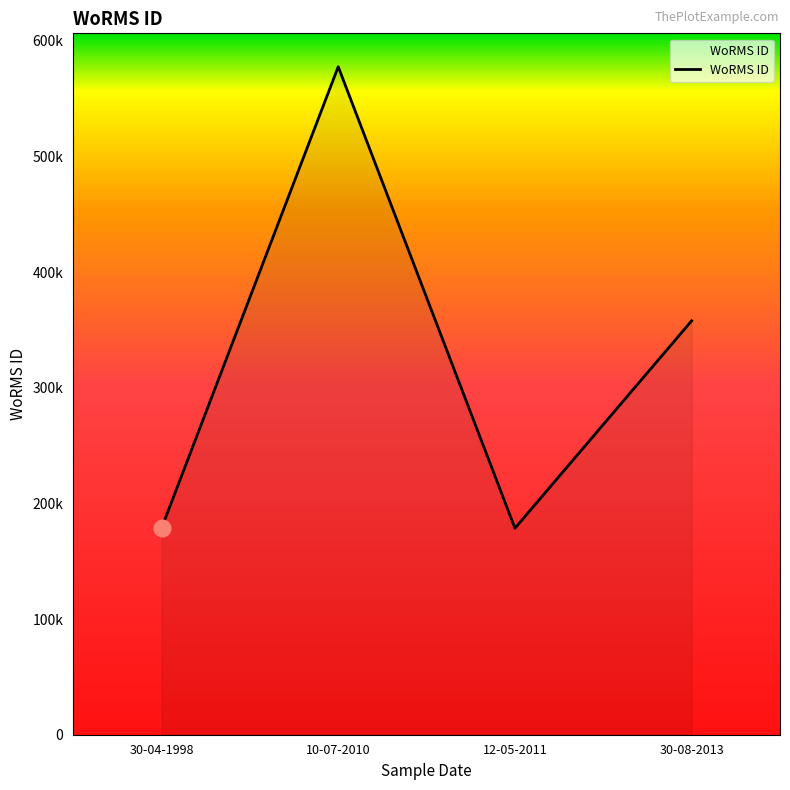

What is the value of the 1st point from the left?

178583